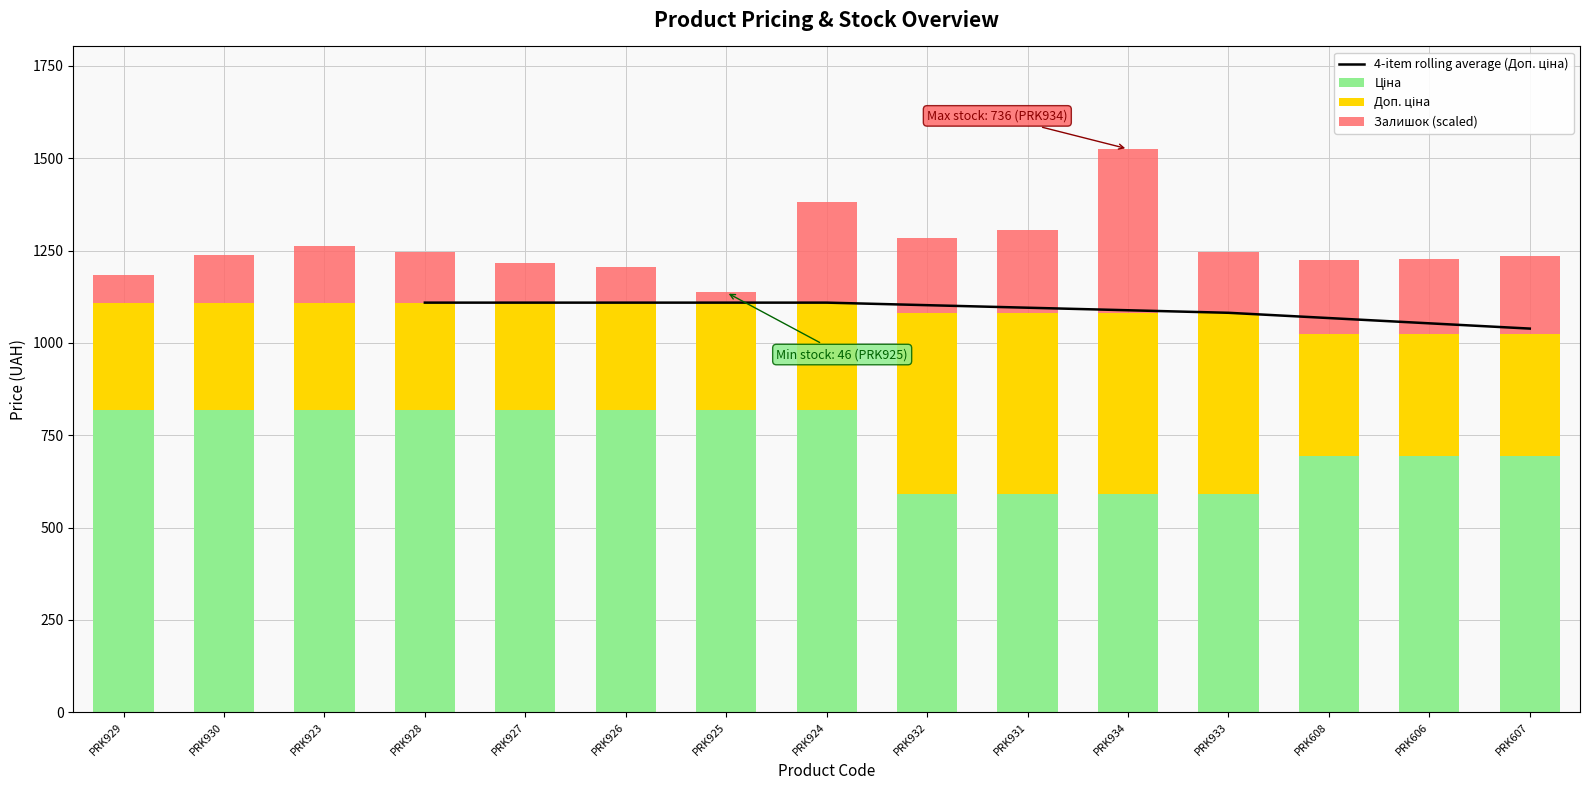

Which series has the largest range (max minus min)?

Залишок